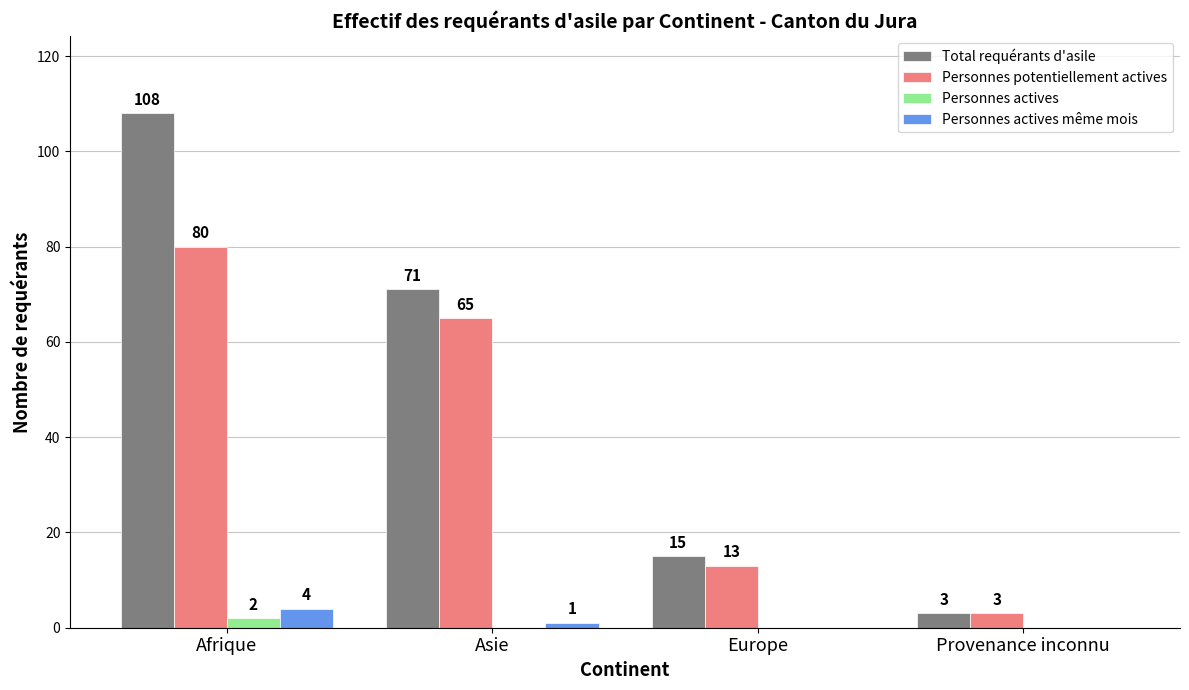

Which category has the highest value across all series?

Afrique